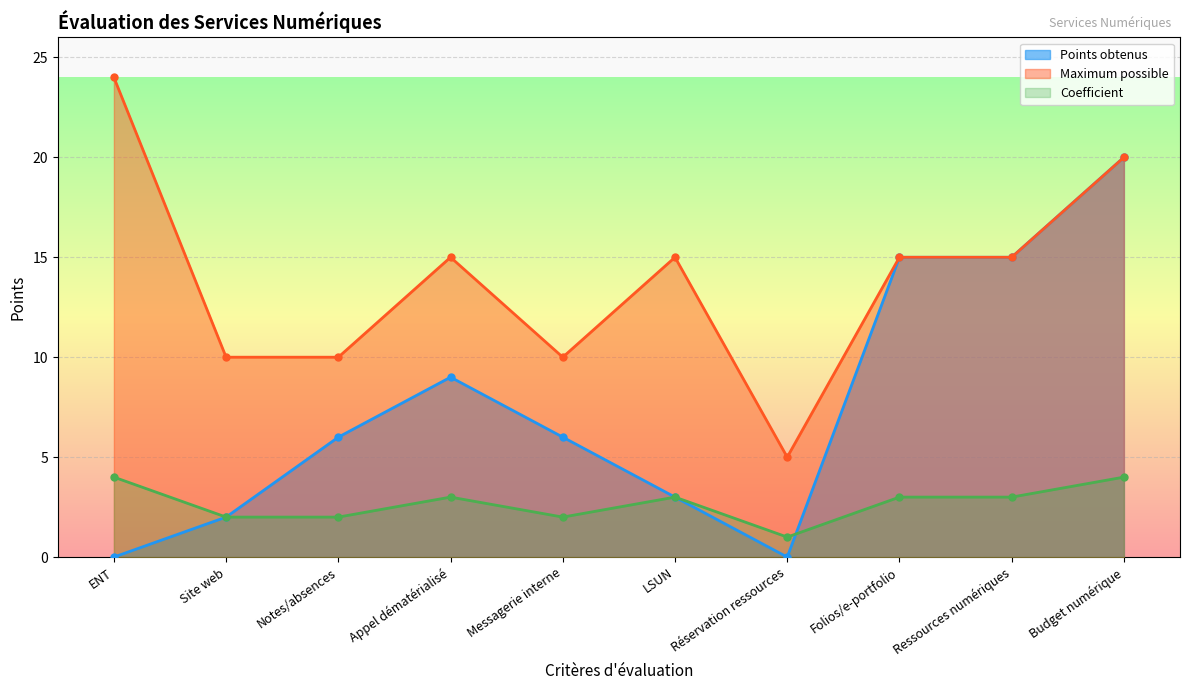

What position from the left is Ressources numériques?

9